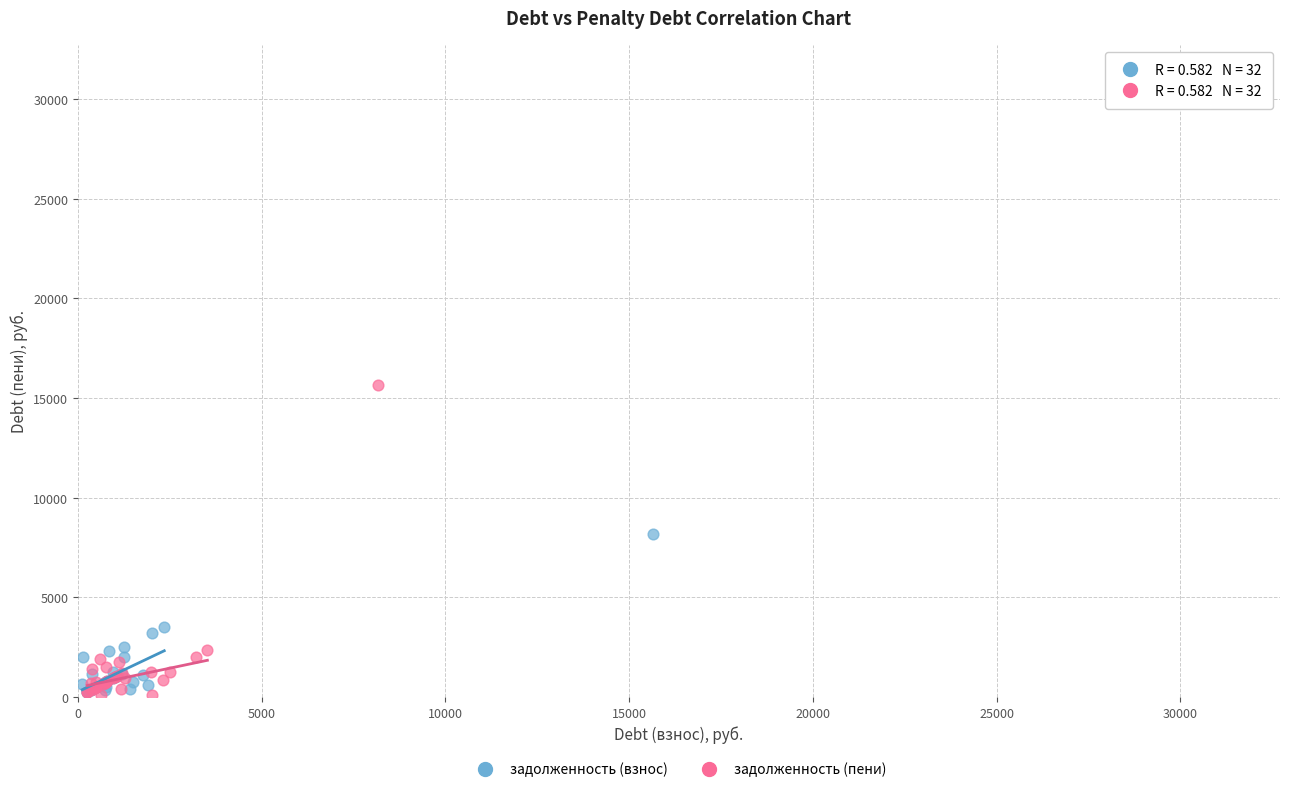

Which series has the widest spread of Y values?

задолженность (взнос)